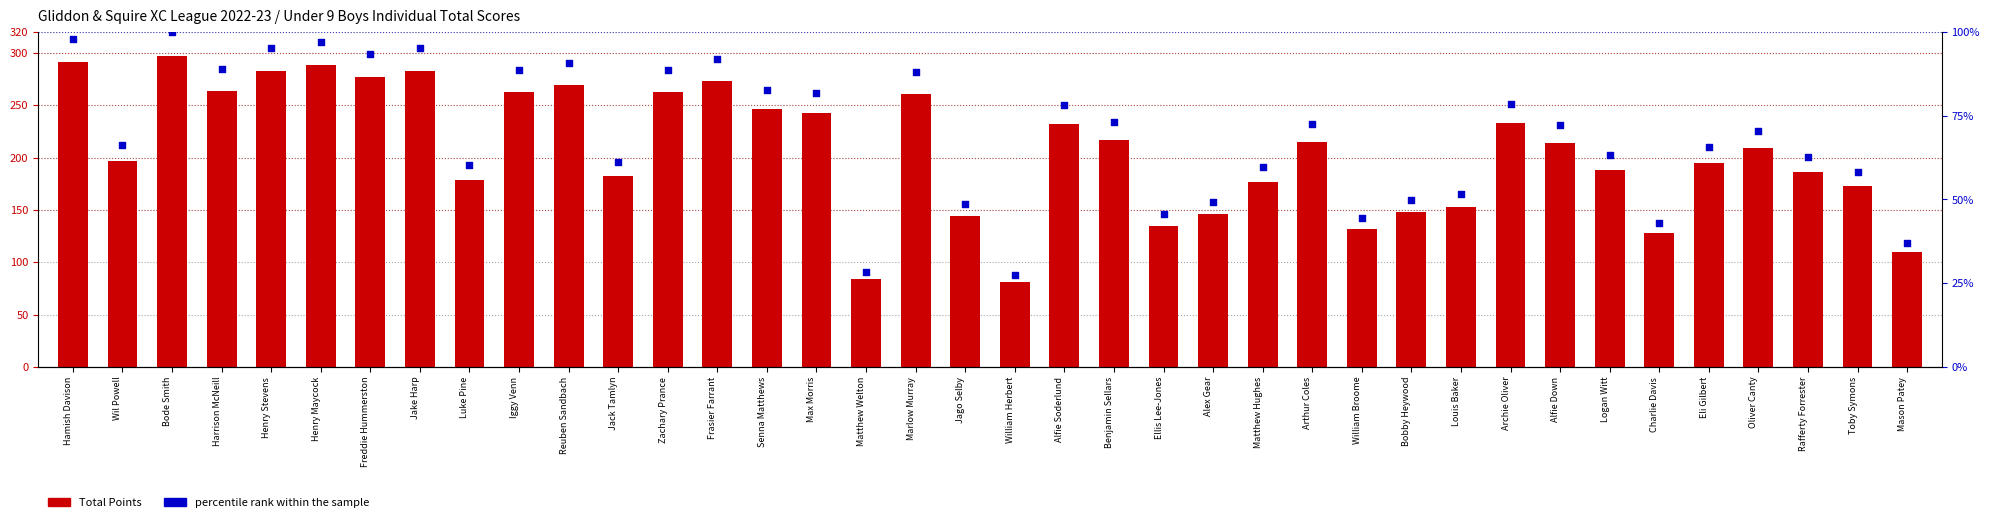

Which series reaches the minimum Y coordinate?

percentile rank within the sample